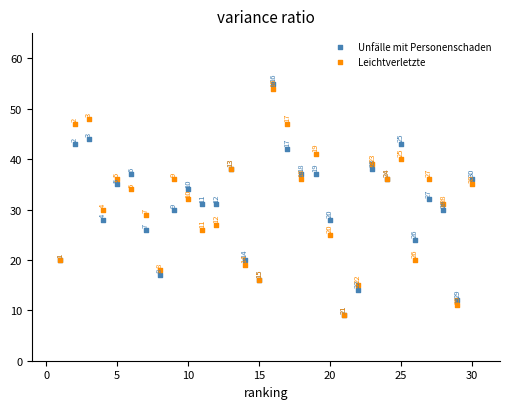

Which series contains the highest Y value?

Unfälle mit Personenschaden